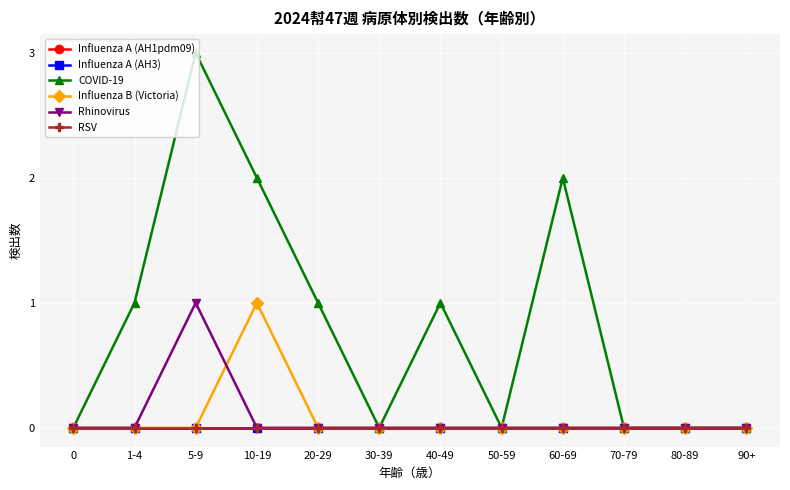

Is this an area chart (filled region under the line)?

No